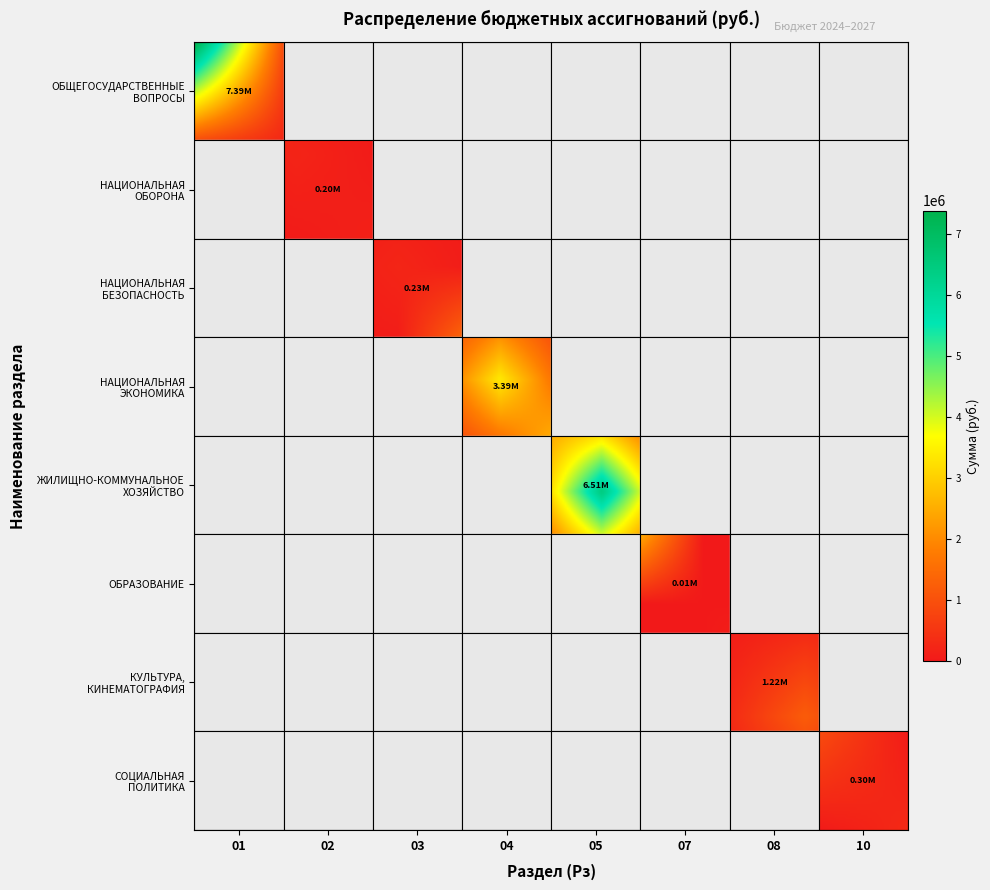

What is the highest value of the НАЦИОНАЛЬНАЯ ЭКОНОМИКА series?

3387502.0